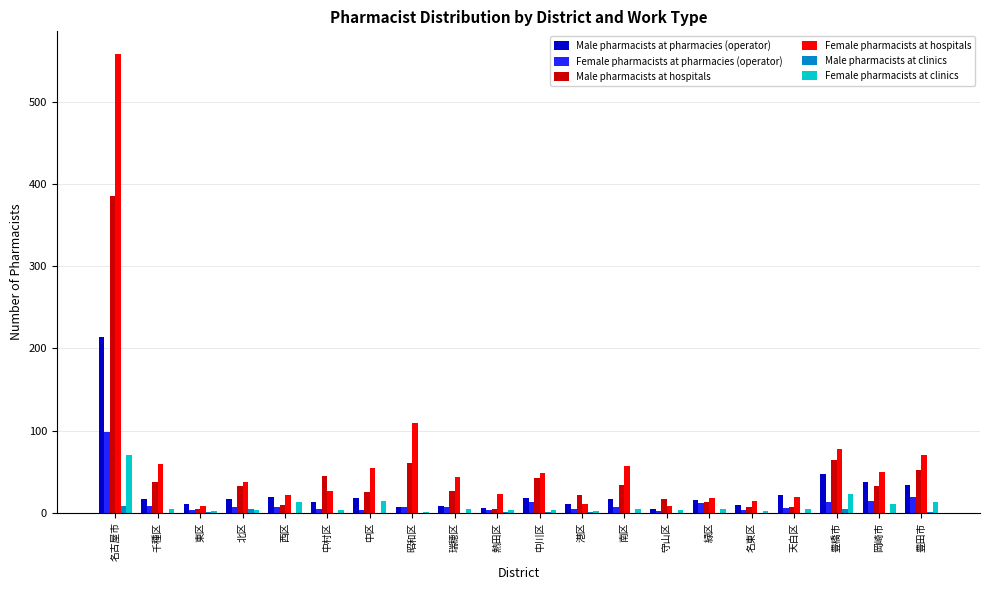

At which label does Male pharmacists at hospitals first exceed 33?

名古屋市